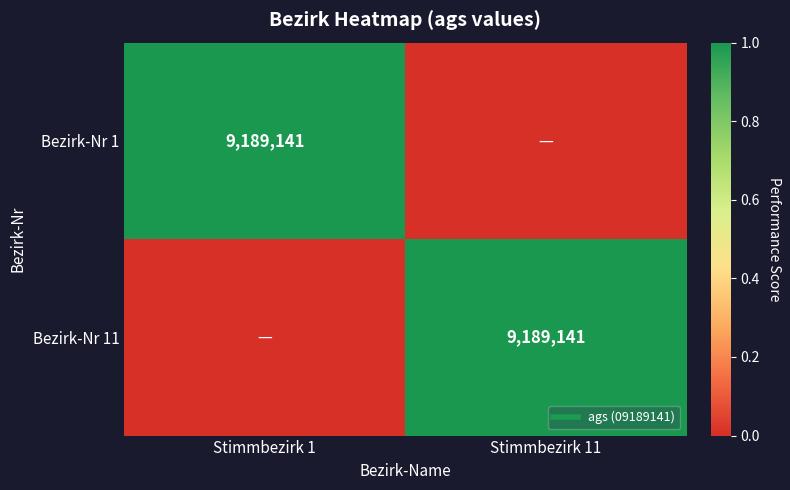

What is the spread (max minus min) of values at Stimmbezirk 11?

1